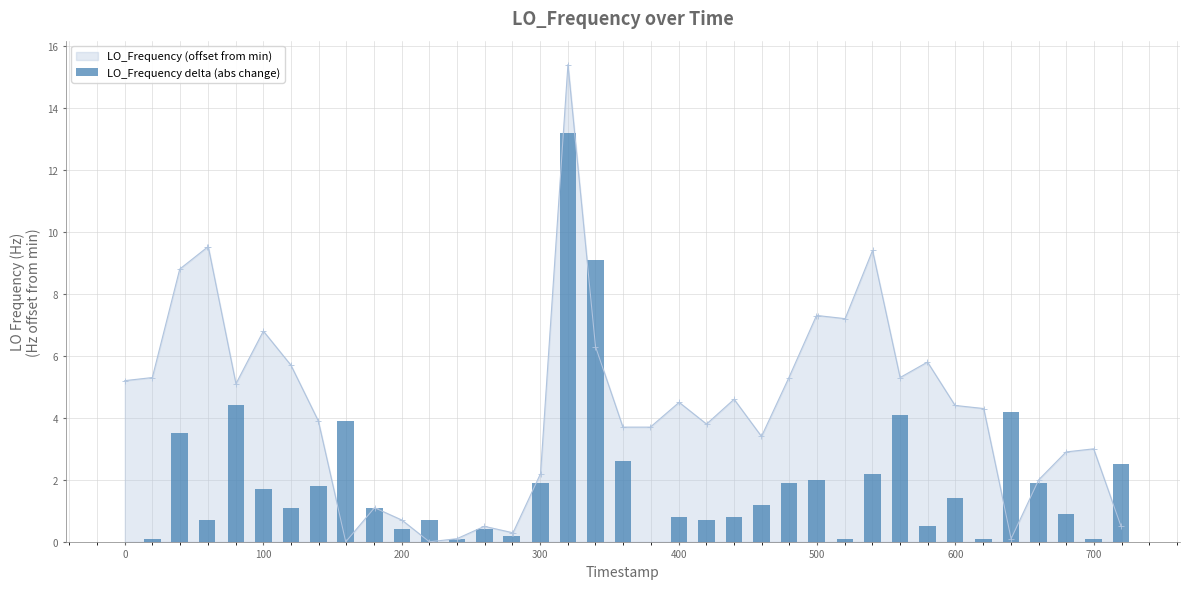

True or false: LO_Frequency (offset from min) has more than 1 interior local peaks.

True